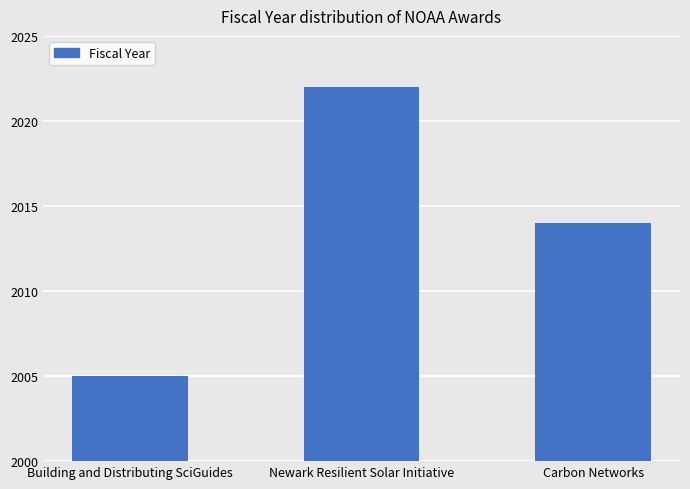

Reading left to right, extract all data points from this chart.

Building and Distributing SciGuides=2005	Newark Resilient Solar Initiative=2022	Carbon Networks=2014